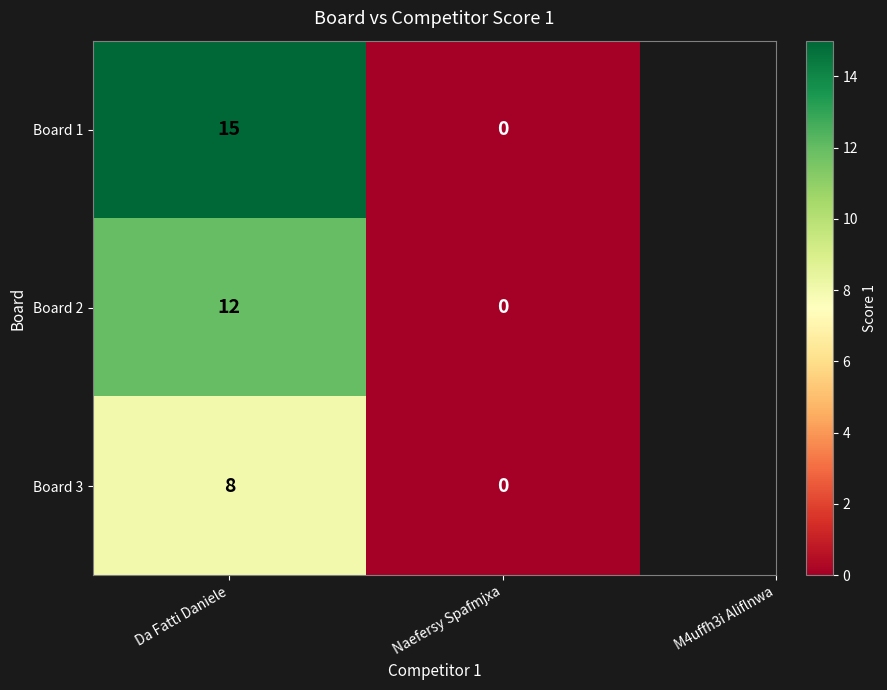

What is the sum of the Board 3 values at Naefersy Spafmjxa and Da Fatti Daniele?

8